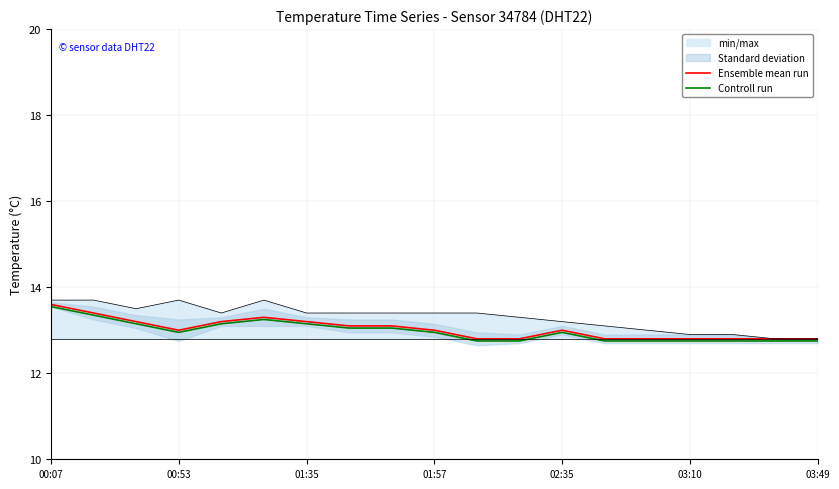

In Ensemble mean run, how many points are lower than both neighbors (excluding endpoints)?

1